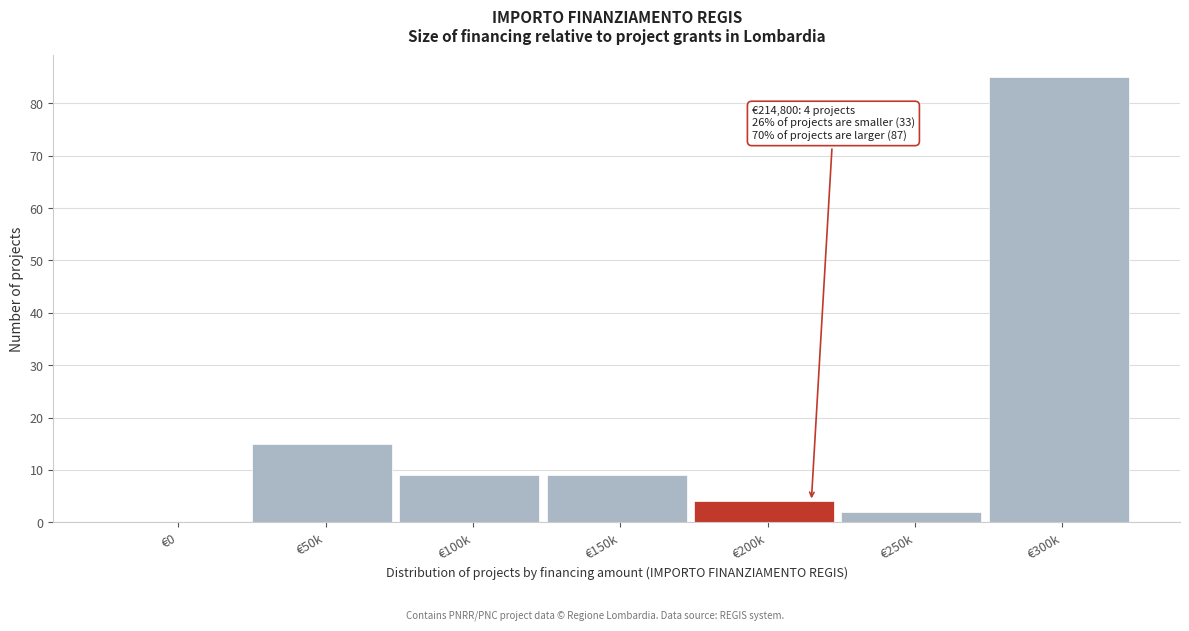

Reading left to right, extract all data points from this chart.

€0=0	€50k=15	€100k=9	€150k=9	€200k=4	€250k=2	€300k=85